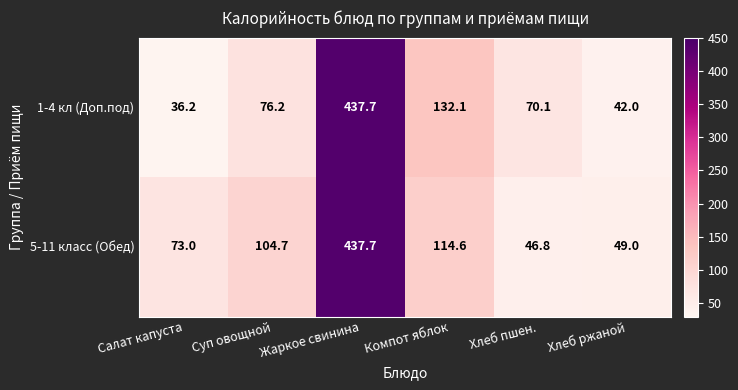

What is the average value of the 1-4 кл (Доп.под) series?

132.4